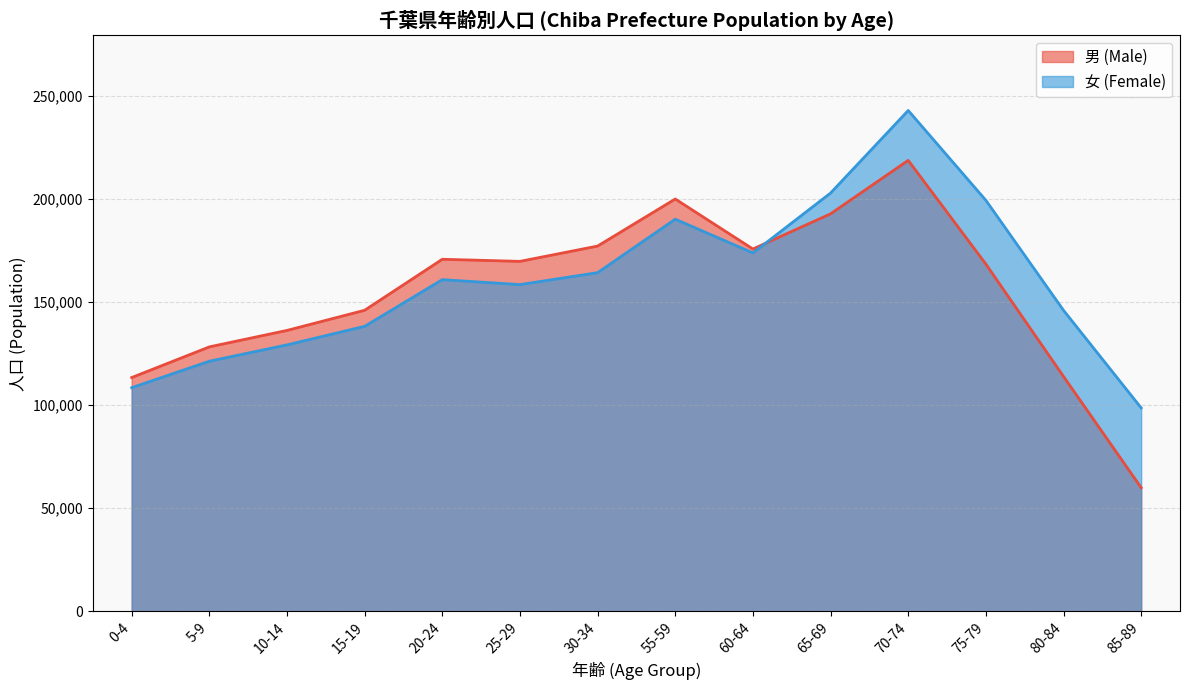

How many data points does each series have?

14